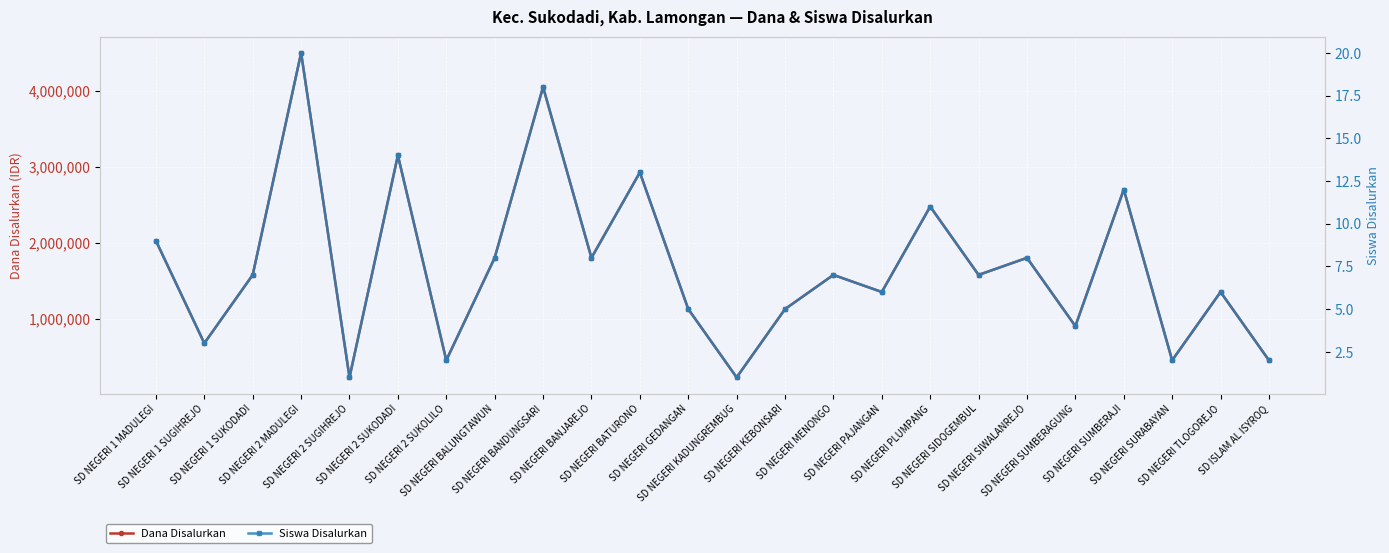

True or false: Dana Disalurkan and Siswa Disalurkan cross at least once.

False